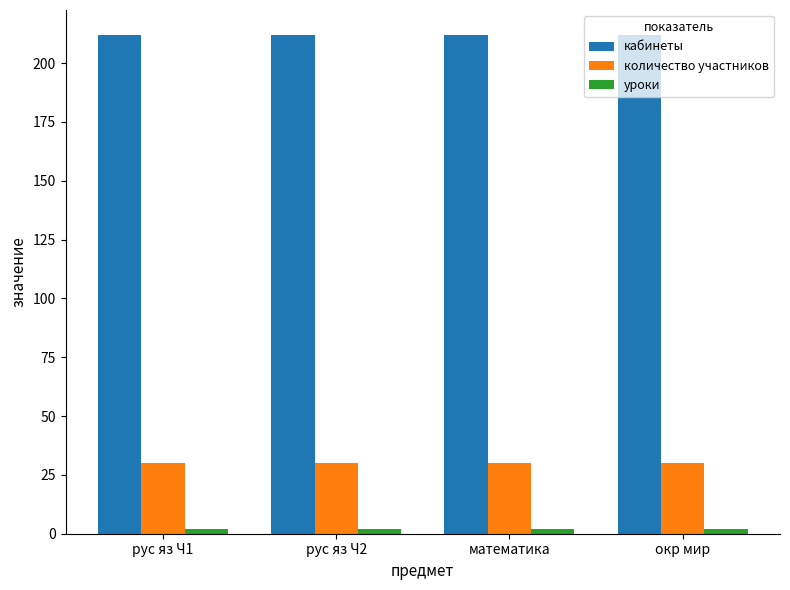

Which series has the largest total across all categories?

кабинеты